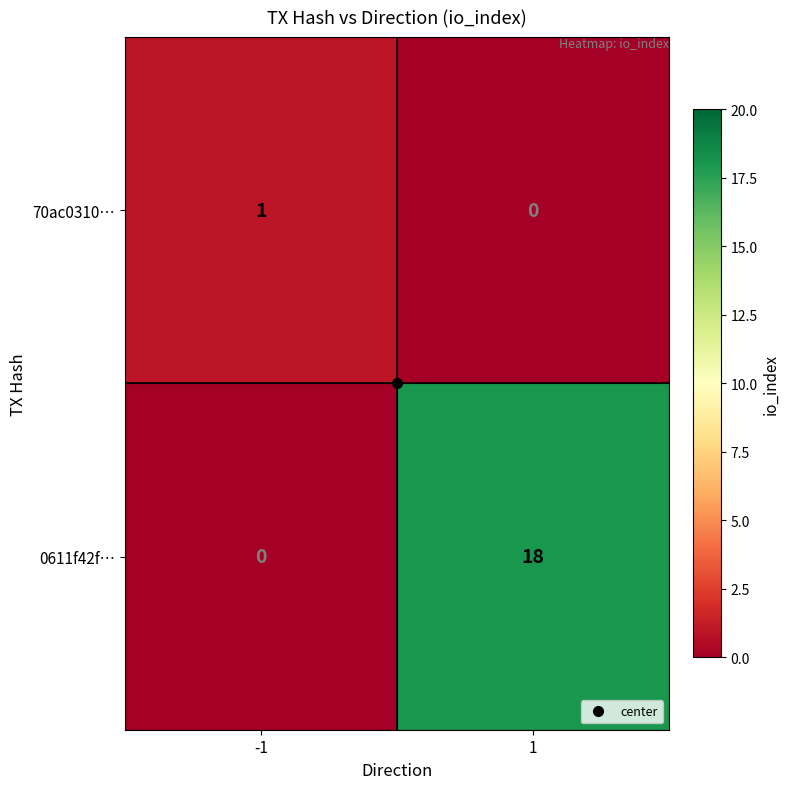

What is the sum of all 0611f42f… values?

18